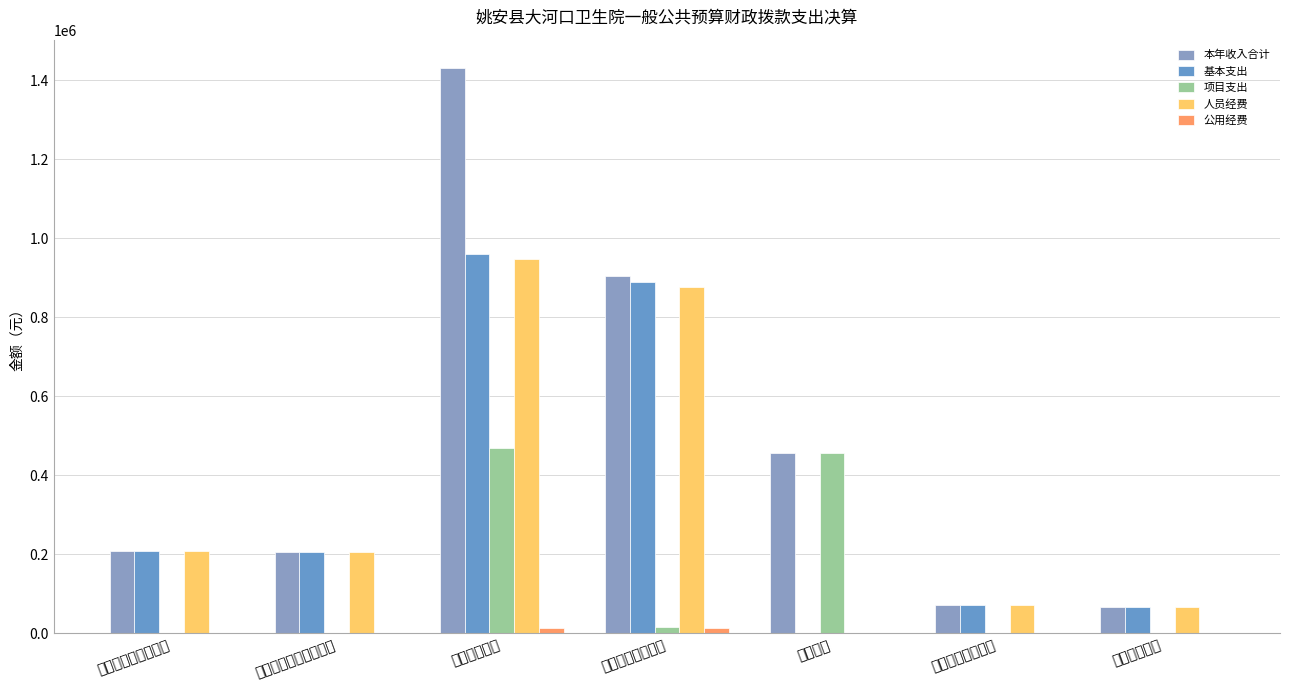

What is the difference between the second highest and minimum values in the 项目支出 series?

455200.0